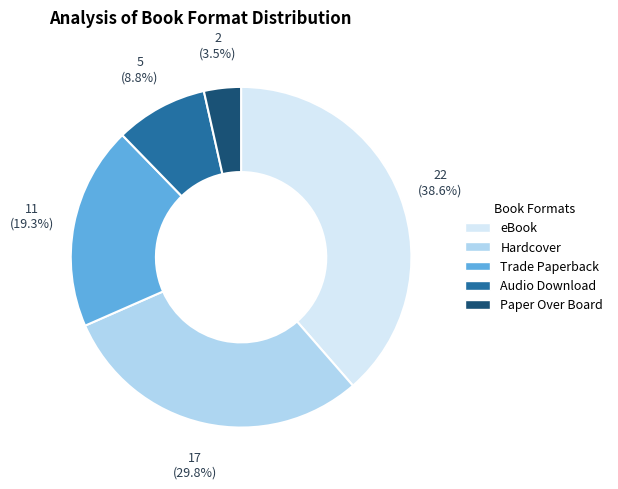

Which slice is the largest?

eBook